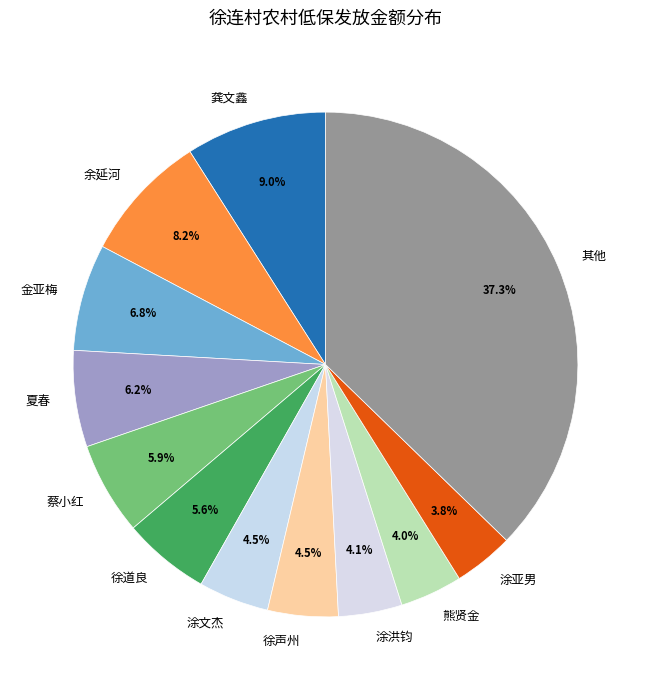

Does 徐声州 account for over 50% of the chart?

No